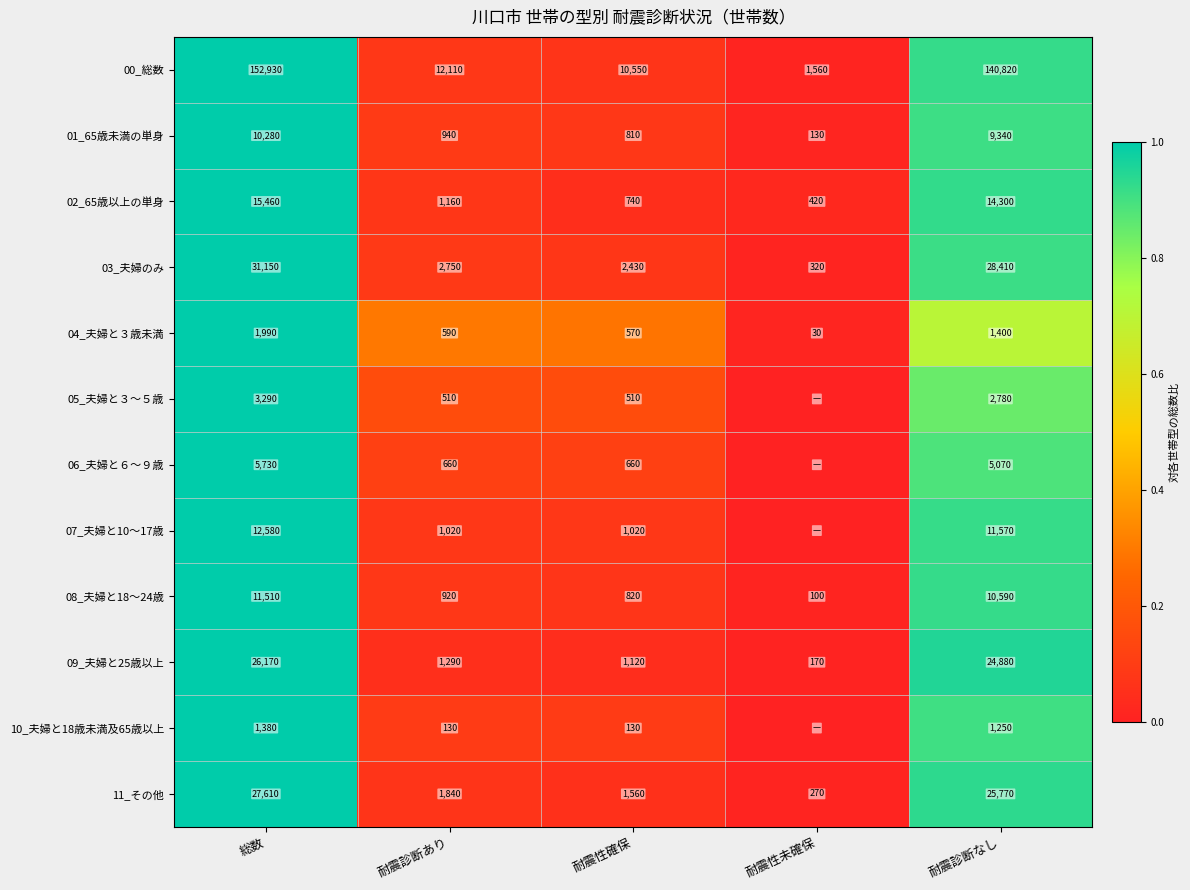

Count the number of categories in the chart.

5